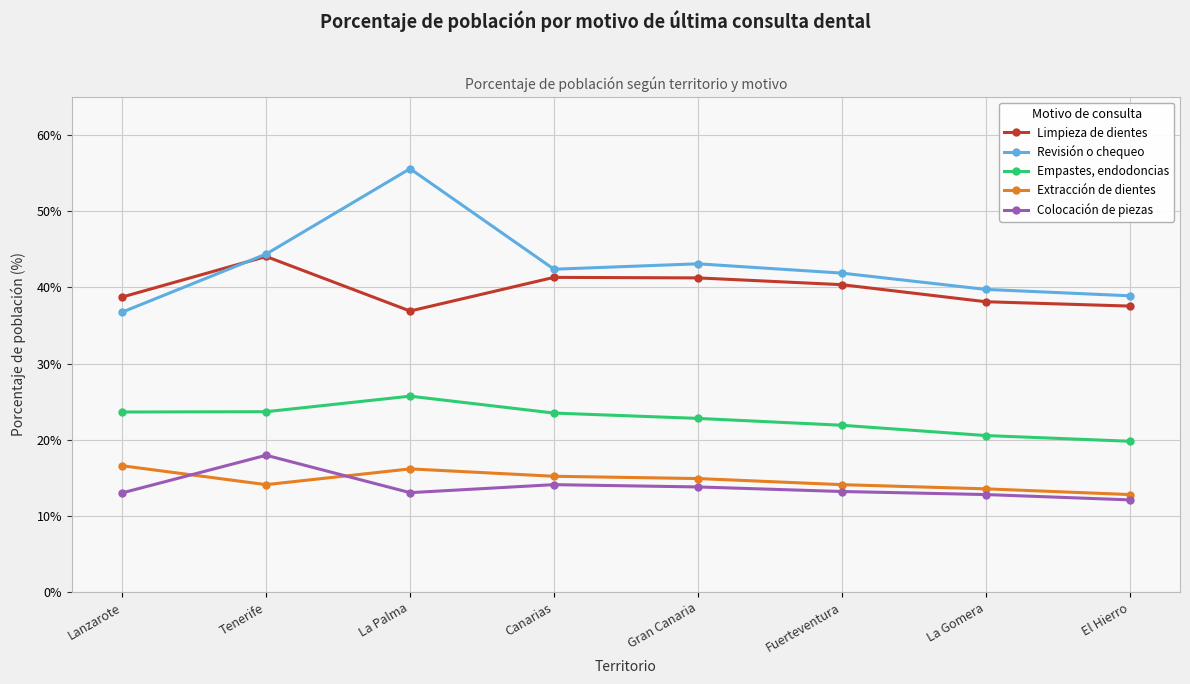

What are all the series names shown in the legend?

Limpieza de dientes, Revisión o chequeo, Empastes, endodoncias, Extracción de dientes, Colocación de piezas